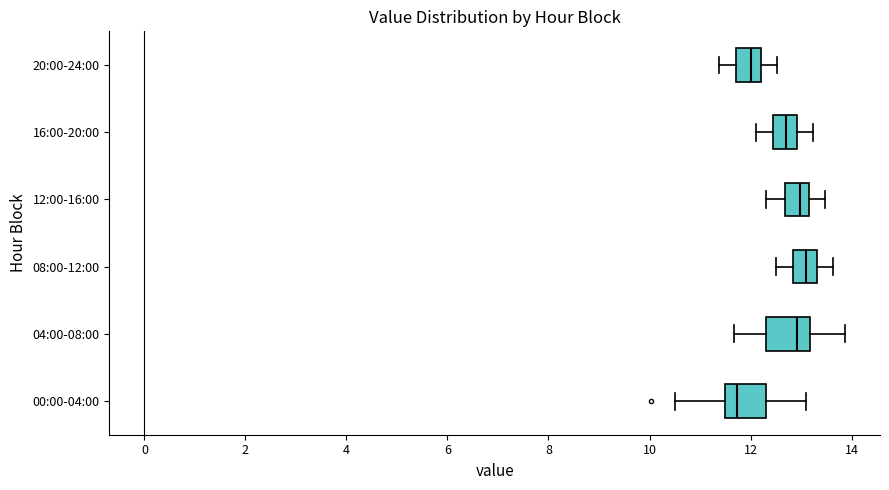

Reading bottom to top, read every box against the x-axis: the position of its median line, the range the box covers, and the ends of its whiskers. The values are not printed on the chart, so give them approximately, as read against the axis.

00:00-04:00: median 11.8, box 11.6 to 12.4, whiskers 10.6 to 13.2
04:00-08:00: median 13.0, box 12.4 to 13.2, whiskers 11.6 to 13.8
08:00-12:00: median 13.2, box 12.8 to 13.4, whiskers 12.6 to 13.6
12:00-16:00: median 13.0, box 12.6 to 13.2, whiskers 12.4 to 13.4
16:00-20:00: median 12.8, box 12.4 to 13.0, whiskers 12.2 to 13.2
20:00-24:00: median 12.0, box 11.8 to 12.2, whiskers 11.4 to 12.6